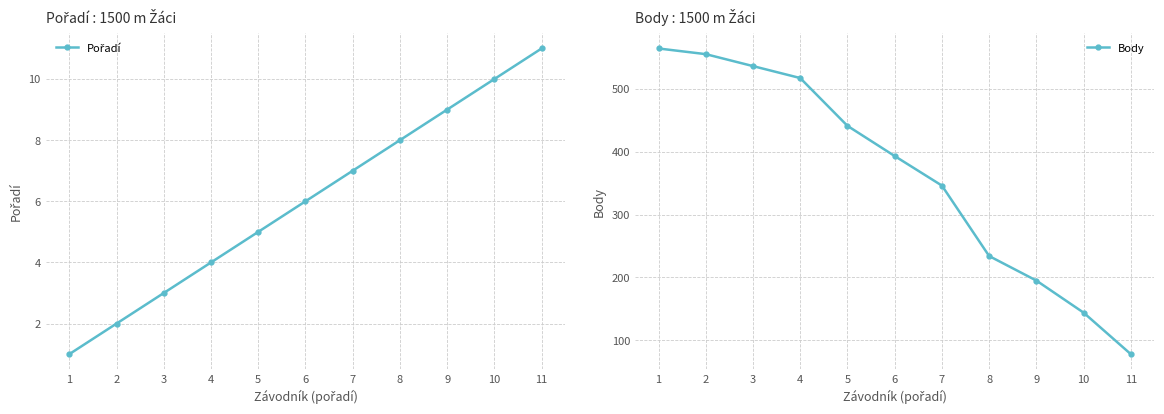

True or false: Body has a value of 555 at 2.

True